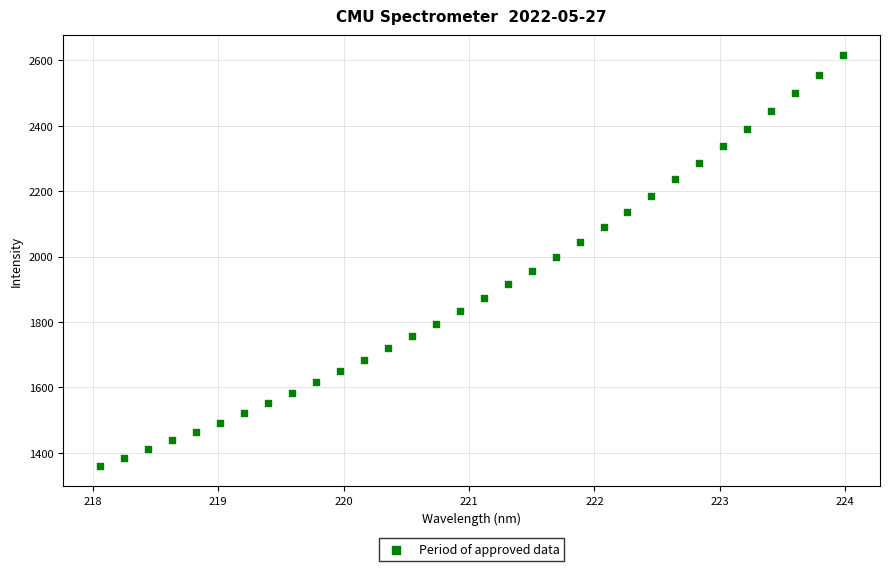

What is the range of X values (max minus min)?

5.9